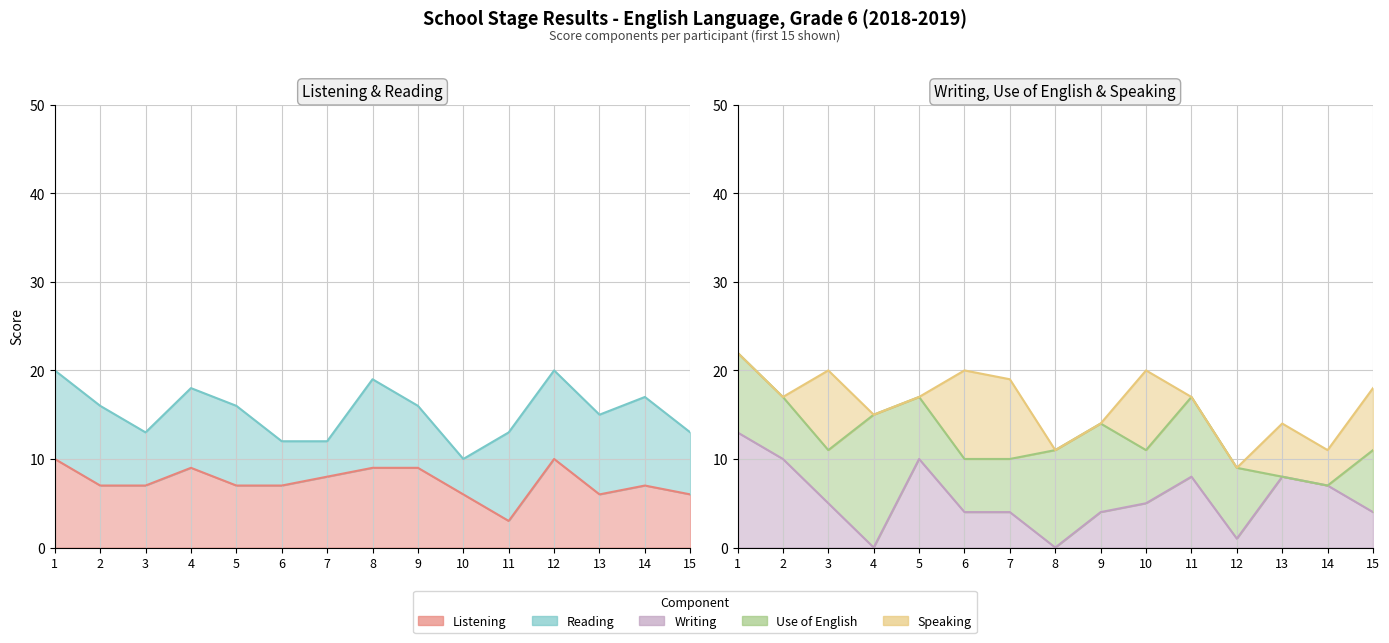

Where is the first local minimum for Use of English?

3